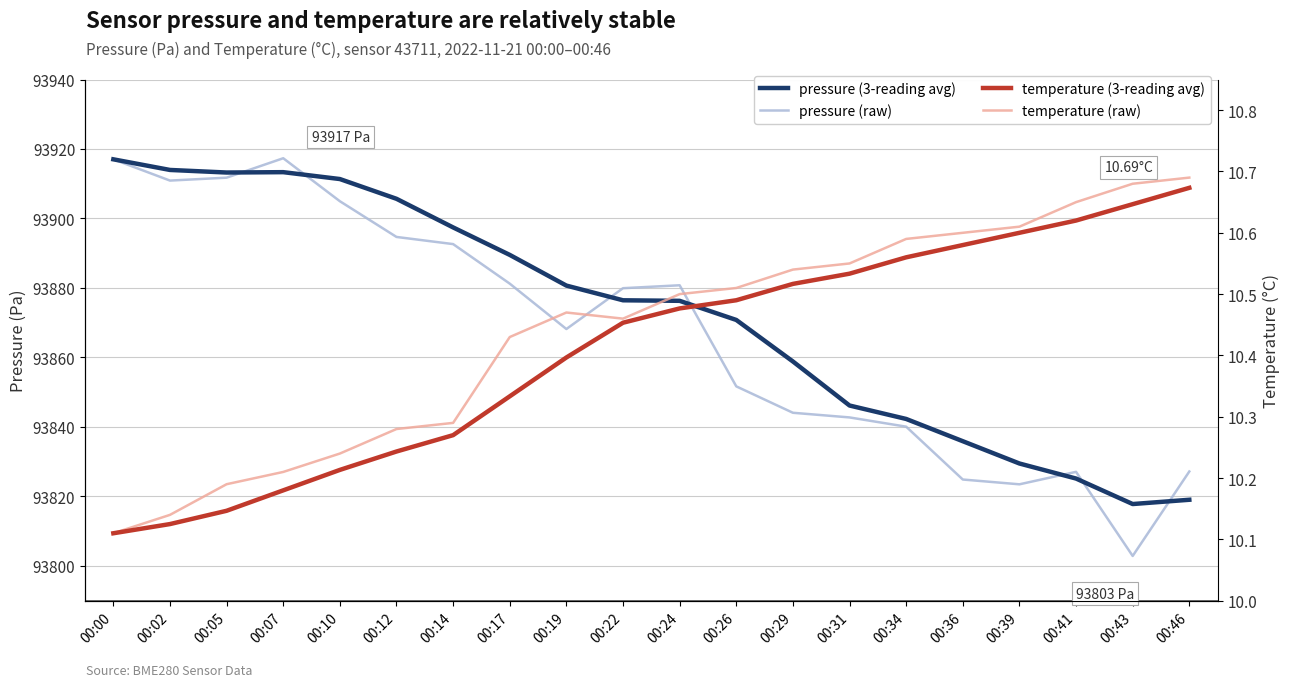

Which label corresponds to the largest value in the chart?

00:07